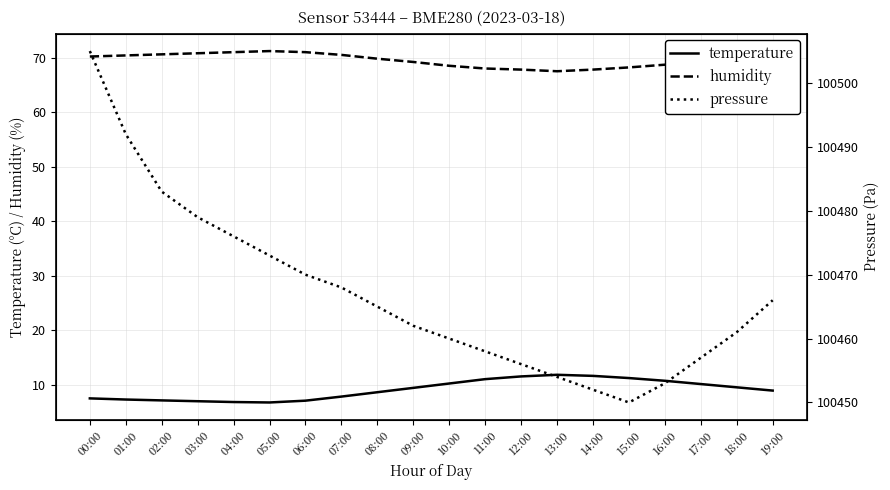

Reading left to right, extract all data points from this chart.

temperature: 7.5	7.3	7.1	7.0	6.8	6.7	7.0	7.8	8.6	9.4	10.2	11.0	11.5	11.8	11.6	11.2	10.7	10.1	9.5	8.9
humidity: 70.2	70.4	70.6	70.8	71.0	71.2	71.0	70.5	69.8	69.2	68.5	68.0	67.8	67.5	67.8	68.2	68.7	69.1	69.5	70.0
pressure: 100505.0	100492.0	100483.0	100479.0	100476.0	100473.0	100470.0	100468.0	100465.0	100462.0	100460.0	100458.0	100456.0	100454.0	100452.0	100450.0	100453.0	100457.0	100461.0	100466.0